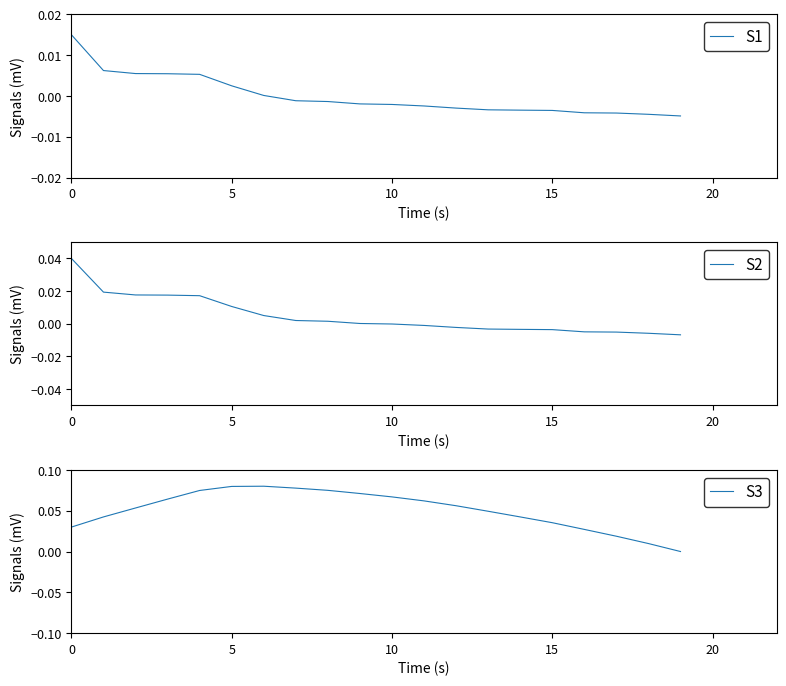

True or false: S3 and S1 intersect in this chart.

False